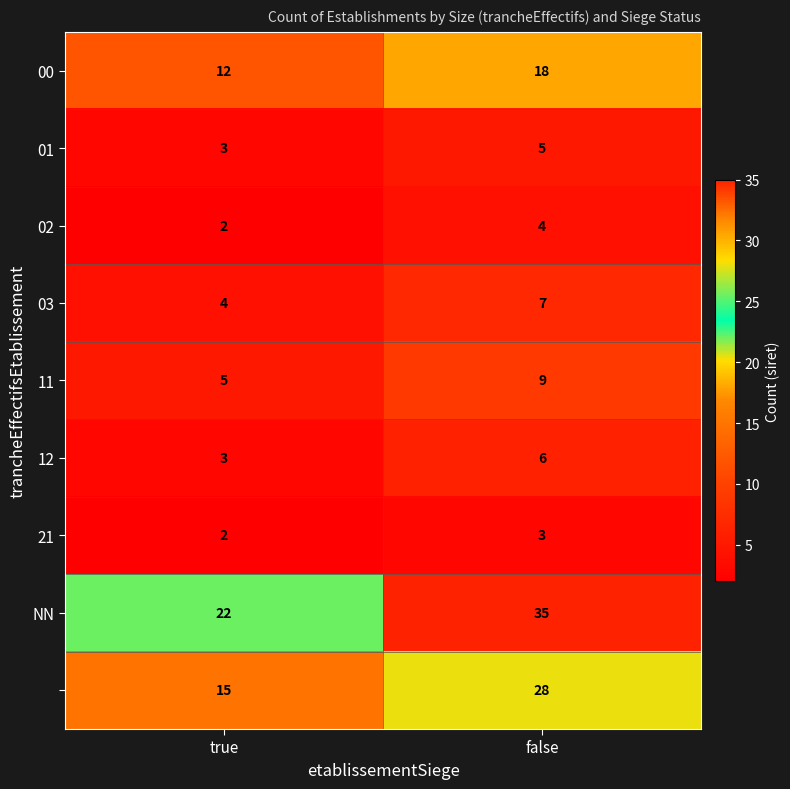

Which label corresponds to the largest value in the chart?

false